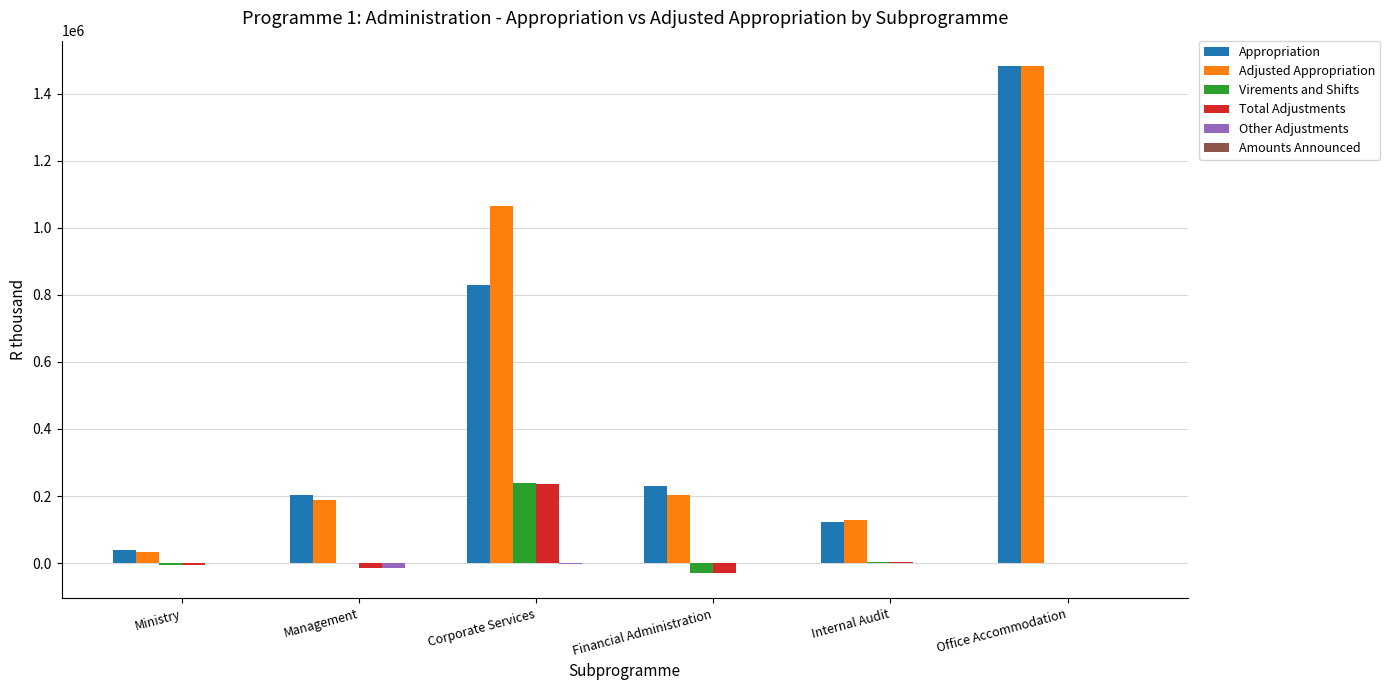

The Virements and Shifts series shows 141880 at Corporate Services. True or false?

False